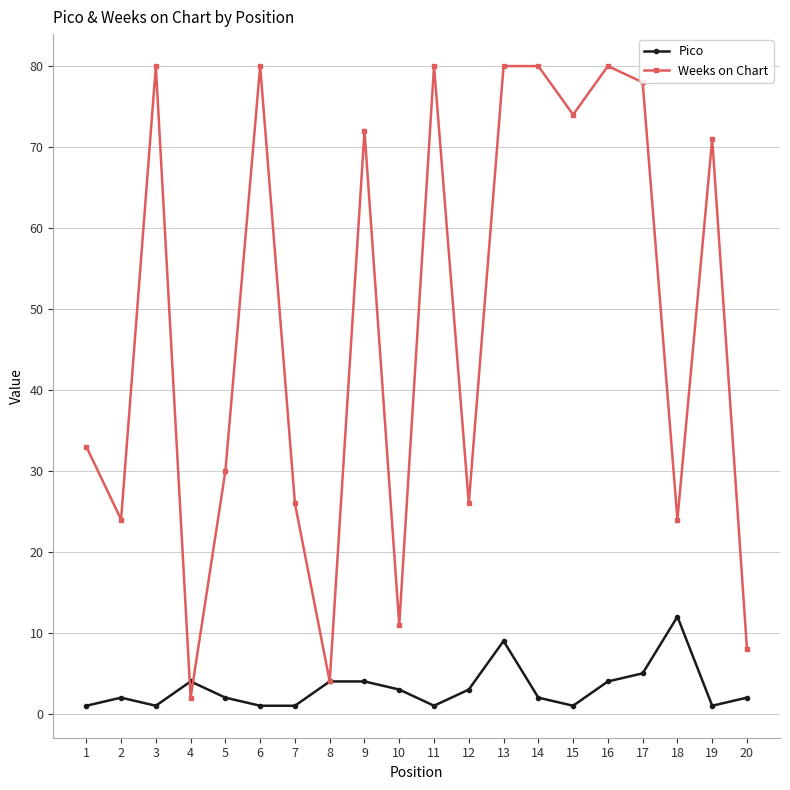

Which series ends up on top after the final intersection of Pico and Weeks on Chart?

Weeks on Chart